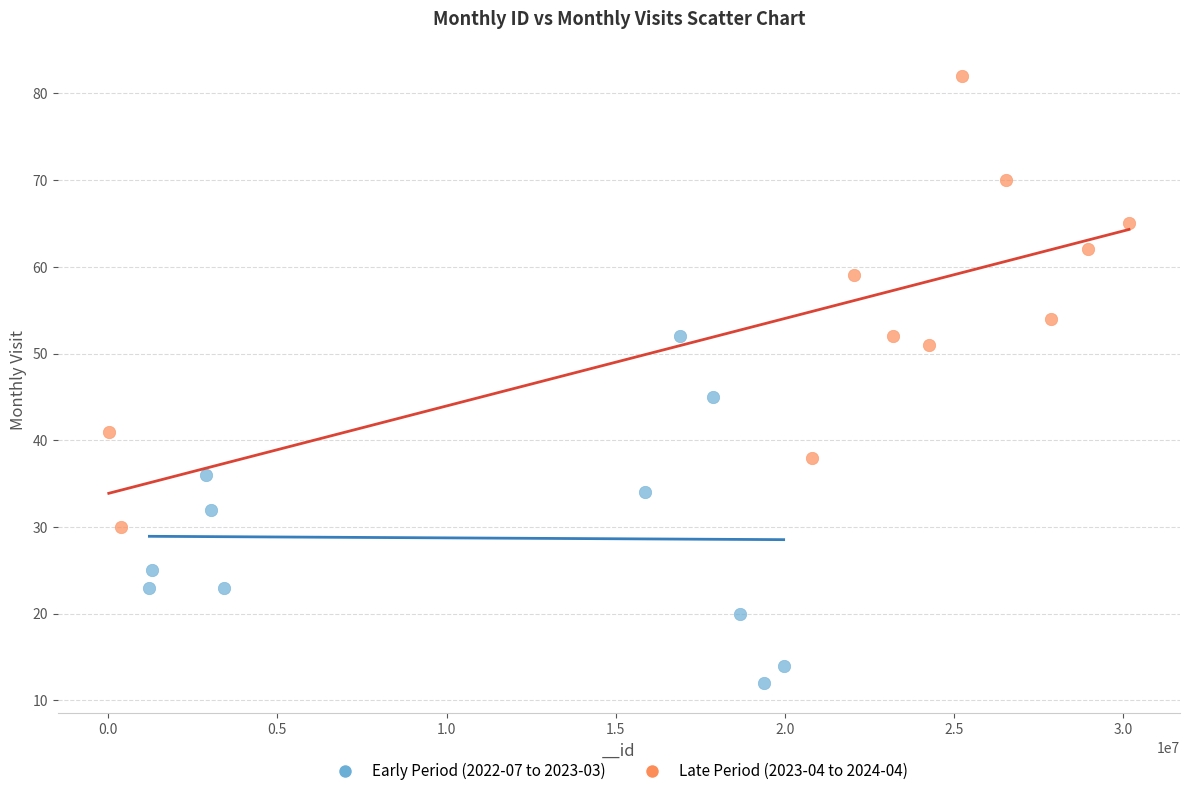

Which series contains the lowest Y value?

Early Period (2022-07 to 2023-03)